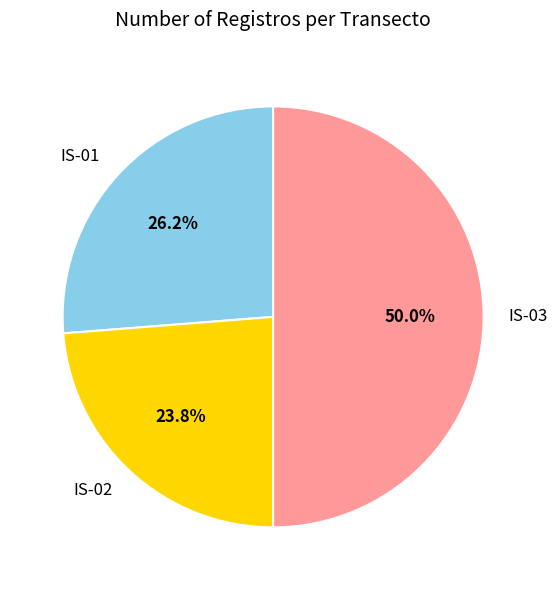

Is it true that IS-02 is 13% of the pie?

False